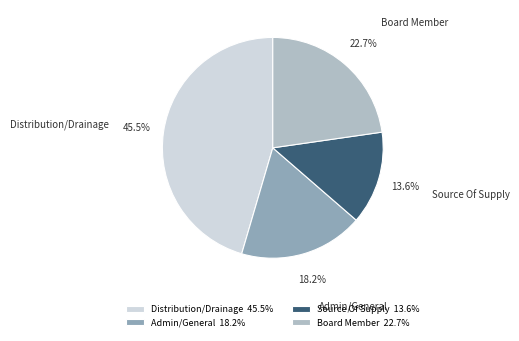

How many slices are in this pie chart?

4